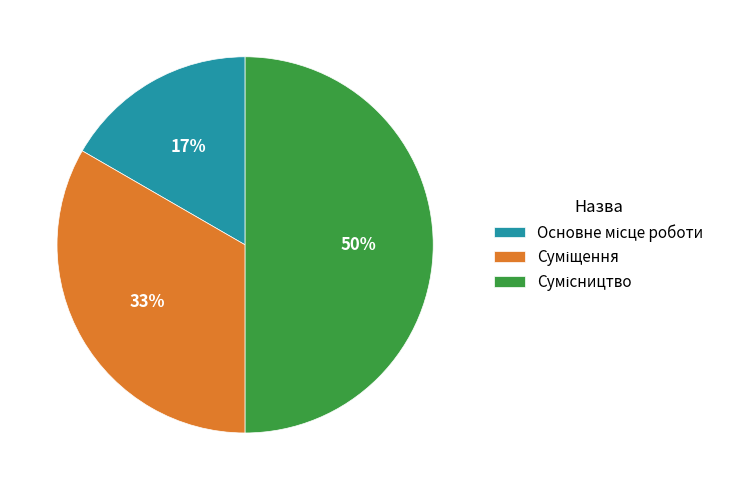

To the nearest percent, what is the average slice percentage?

33%